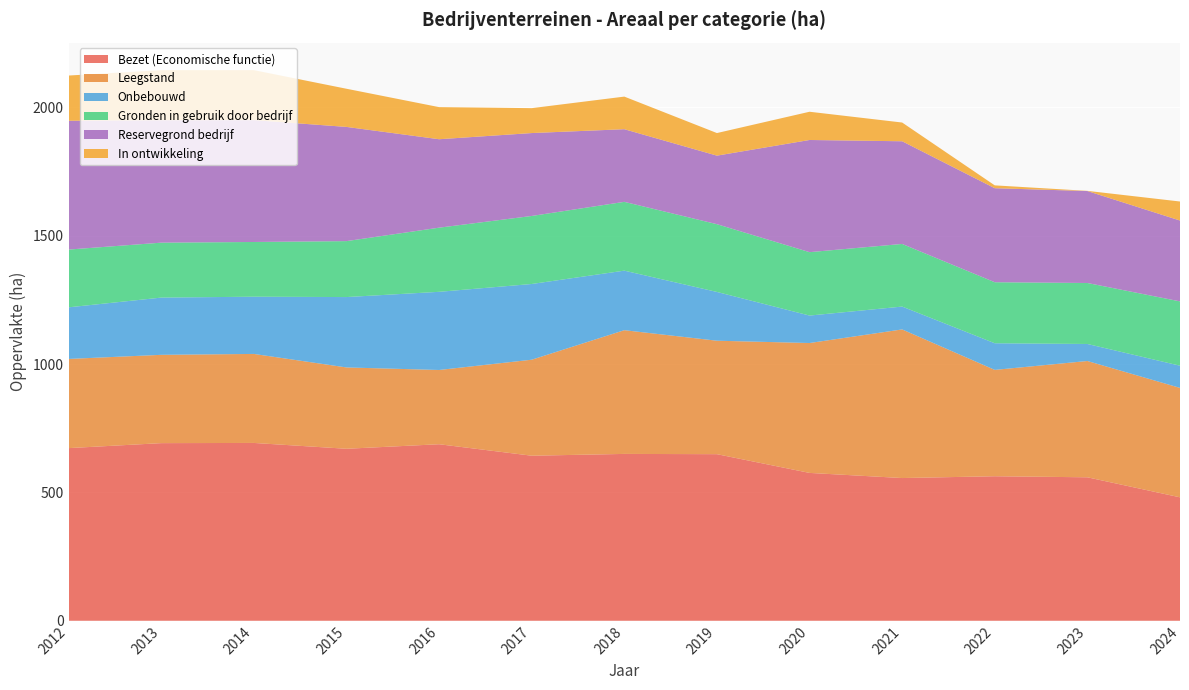

Reading right to left, extract all data points from this chart.

Bezet (Economische functie): 480.9	558.9	563.0	556.0	576.0	649.0	650.0	643.0	687.7	670.0	692.8	692.0	672.6
Leegstand: 426.3	453.1	414.3	579.0	506.0	442.0	482.0	374.0	289.2	316.9	346.8	344.0	347.5
Onbebouwd: 86.4	66.3	103.8	89.0	107.0	190.0	232.0	295.0	304.5	274.2	222.9	223.0	201.1
Gronden in gebruik door bedrijf: 250.6	237.6	237.8	244.0	247.0	264.0	268.0	265.0	249.9	217.9	213.2	214.0	225.0
Reservegrond bedrijf: 315.0	358.2	366.3	400.0	437.0	267.0	283.0	323.0	344.5	444.9	474.8	477.0	501.8
In ontwikkeling: 74.1	0.7	11.1	73.0	110.0	88.0	127.0	97.0	125.1	148.7	194.7	195.0	176.2